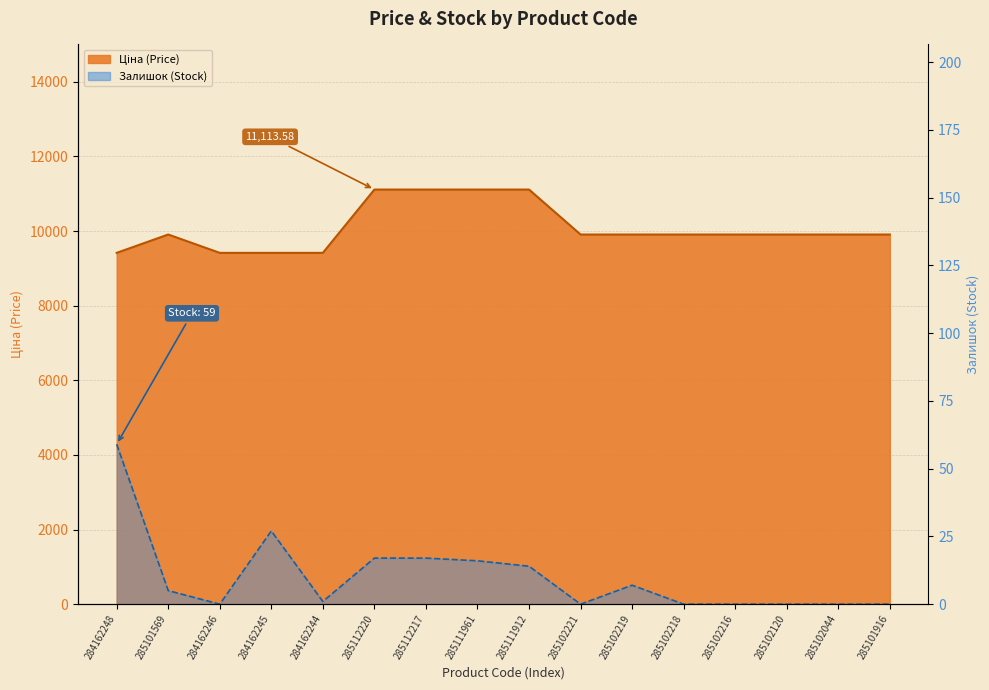

What is the label of the 7th point from the left?

285112217